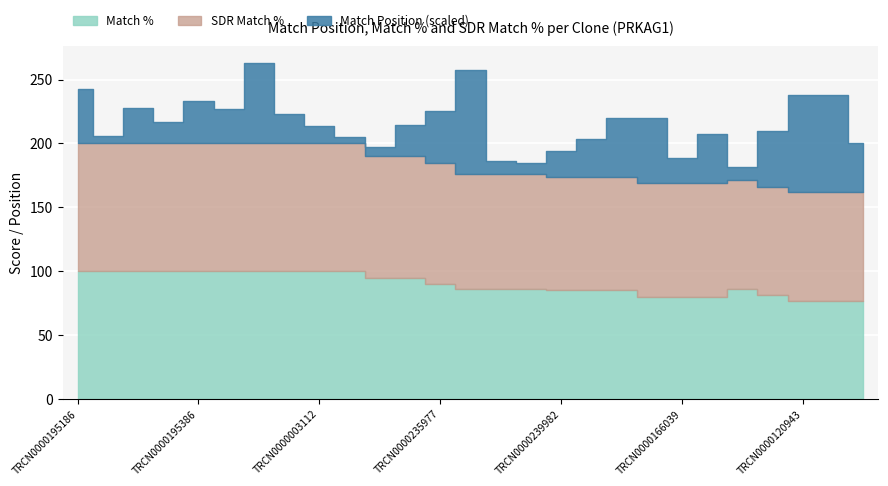

Does the chart display data point markers on the line(s)?

No